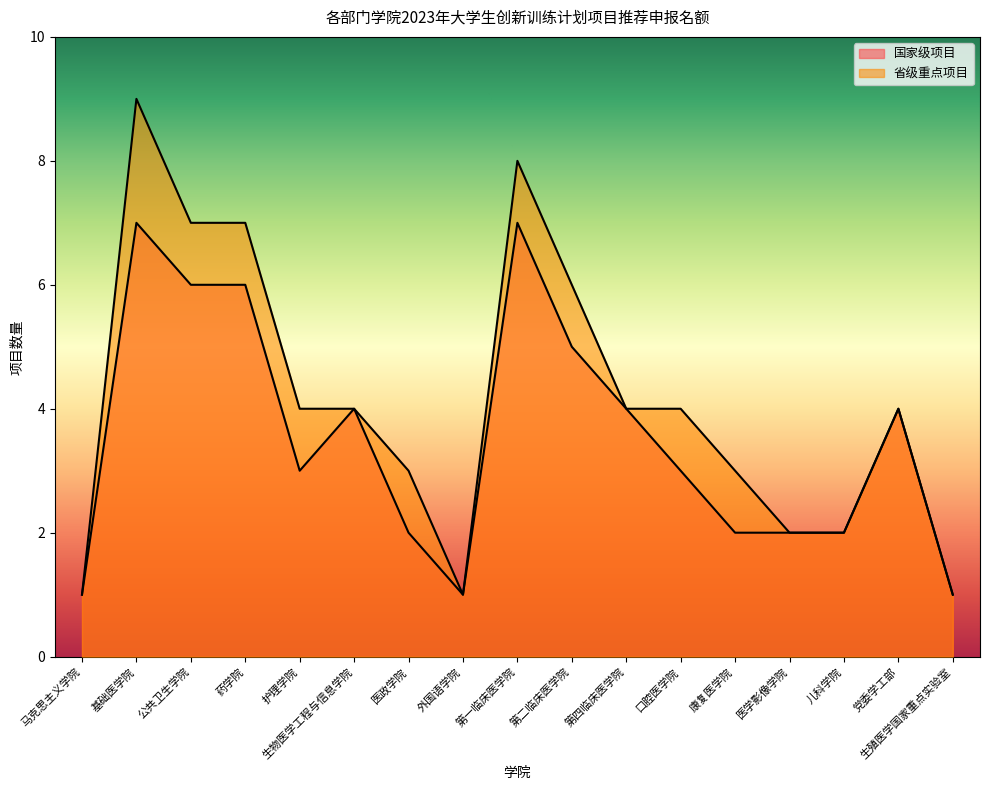

What is the difference between the 省级重点项目 values at 口腔医学院 and 第二临床医学院?

2